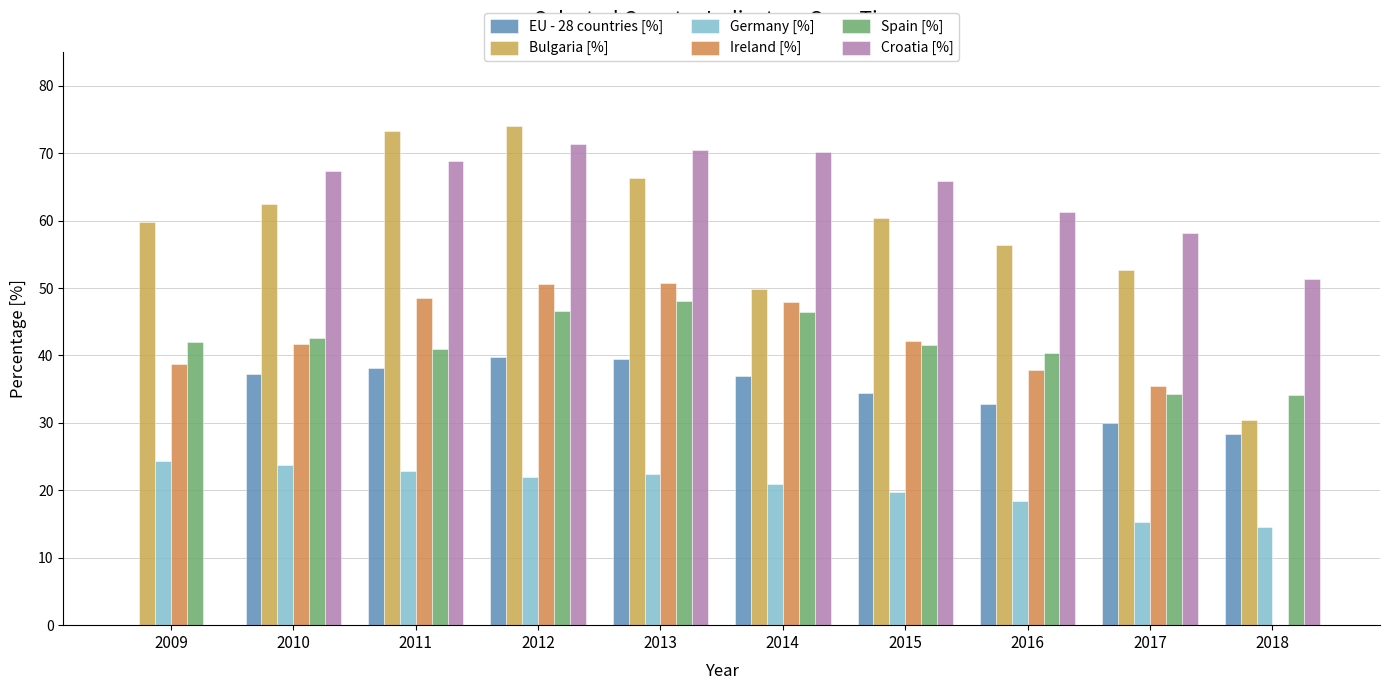

Which series has the largest range (max minus min)?

Croatia [%]